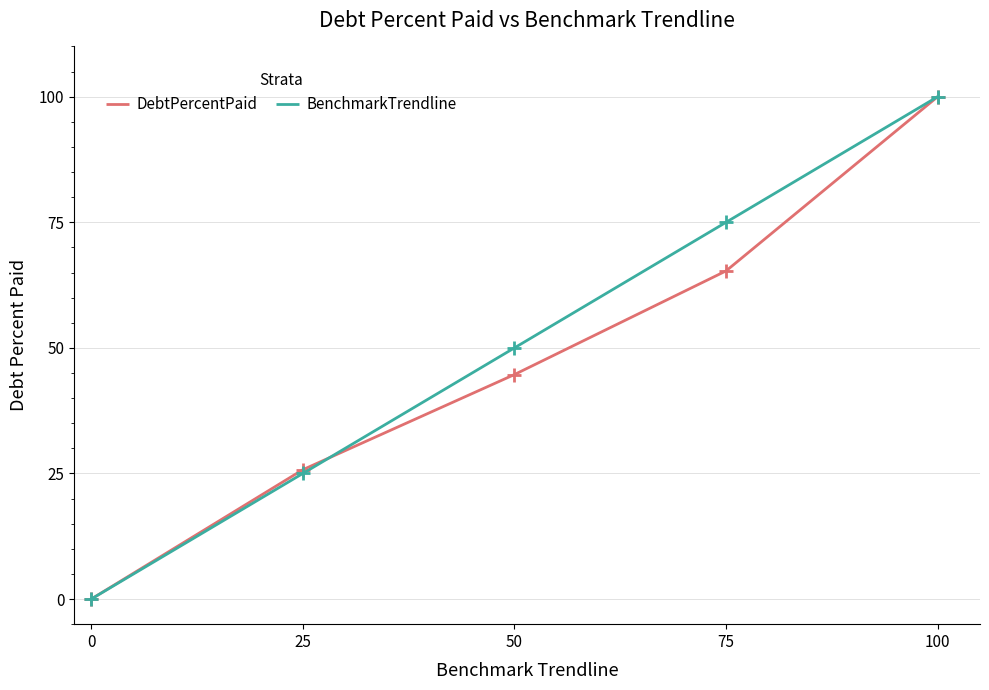

Rank the categories by DebtPercentPaid value from highest to lowest.

100, 75, 50, 25, 0